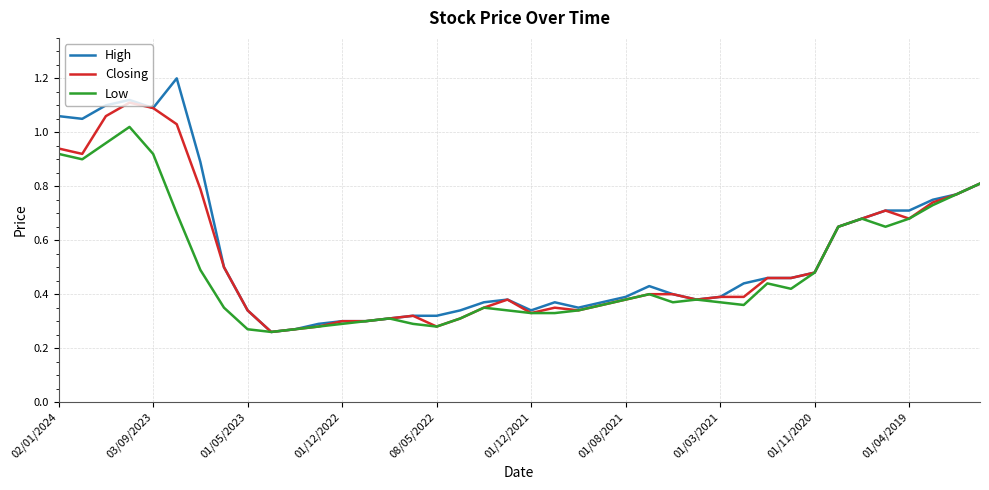

What are all the series names shown in the legend?

High, Closing, Low